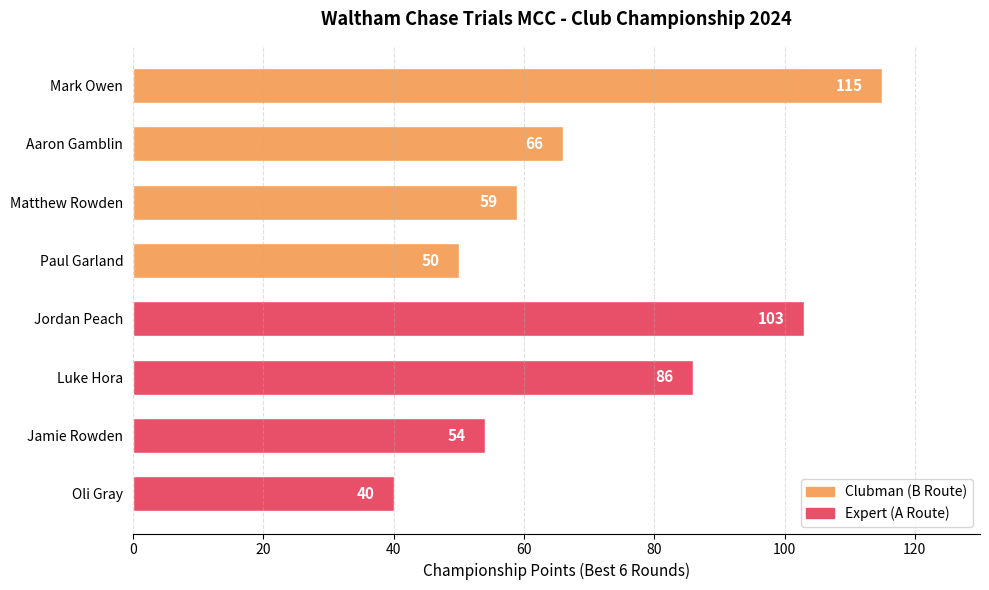

Count the number of categories in the chart.

8